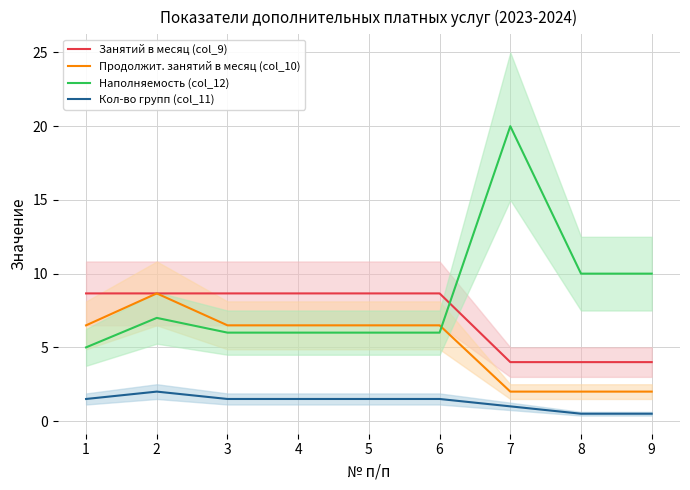

What are all the series names shown in the legend?

Занятий в месяц (col_9), Продолжит. занятий в месяц (col_10), Наполняемость (col_12), Кол-во групп (col_11)